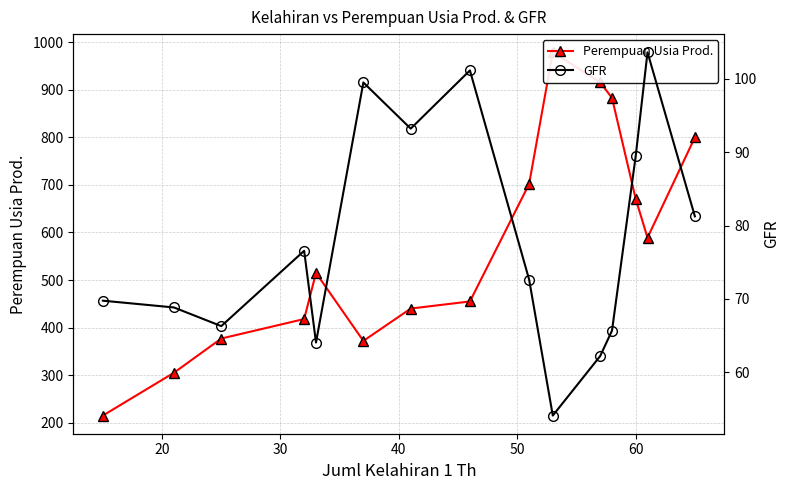

Count the number of data series in this chart.

2